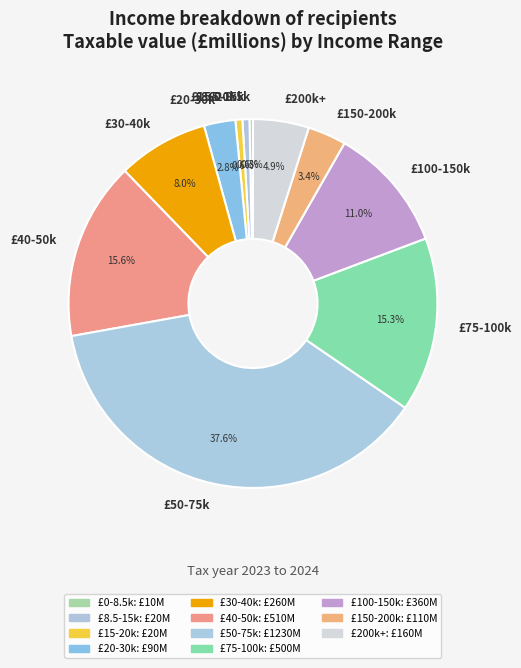

Does any single category account for the majority?

No